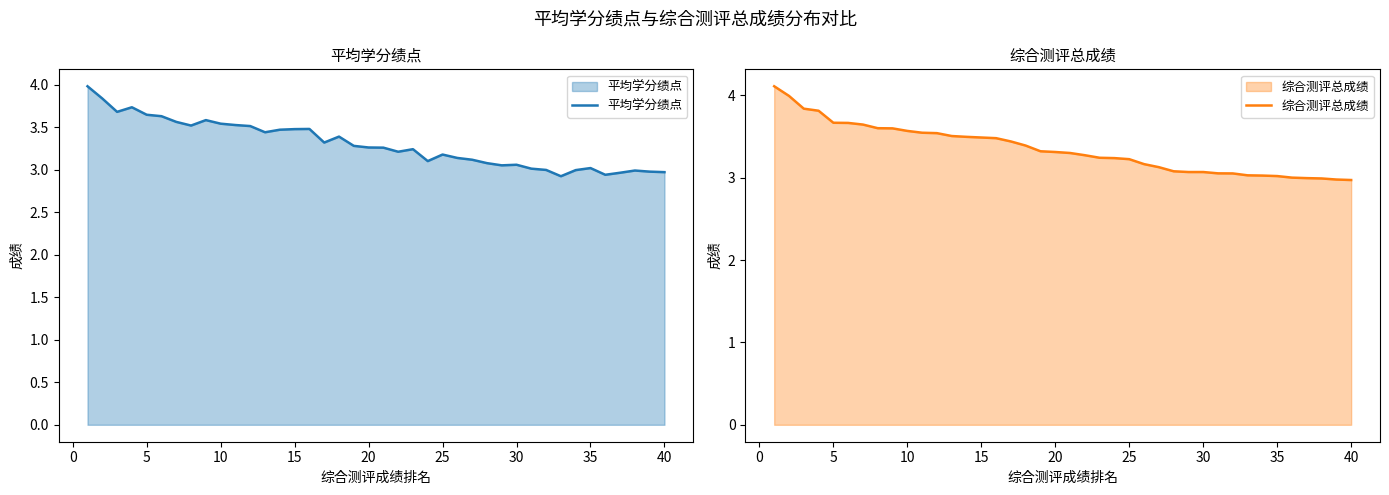

The value of 综合测评总成绩 at 35 is 1.2. True or false?

False